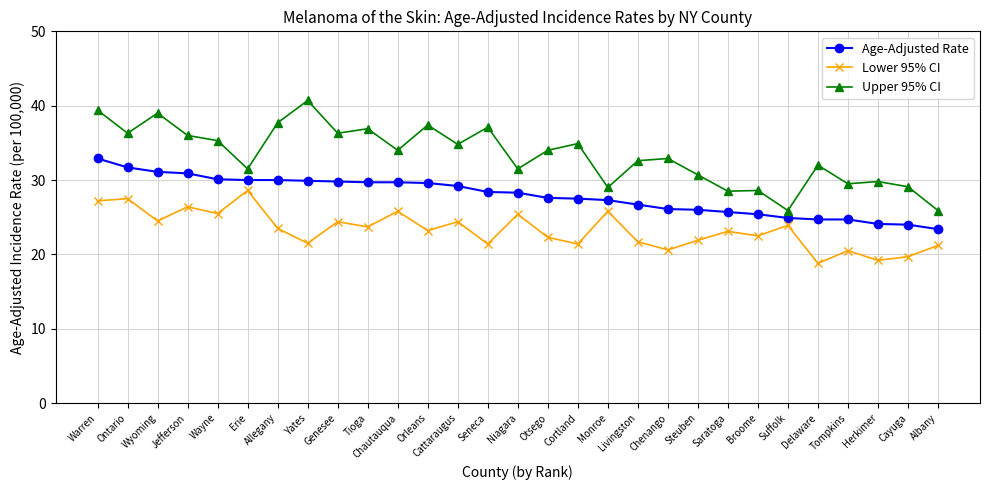

At which category does Lower 95% CI reach its first local valley?

Wyoming